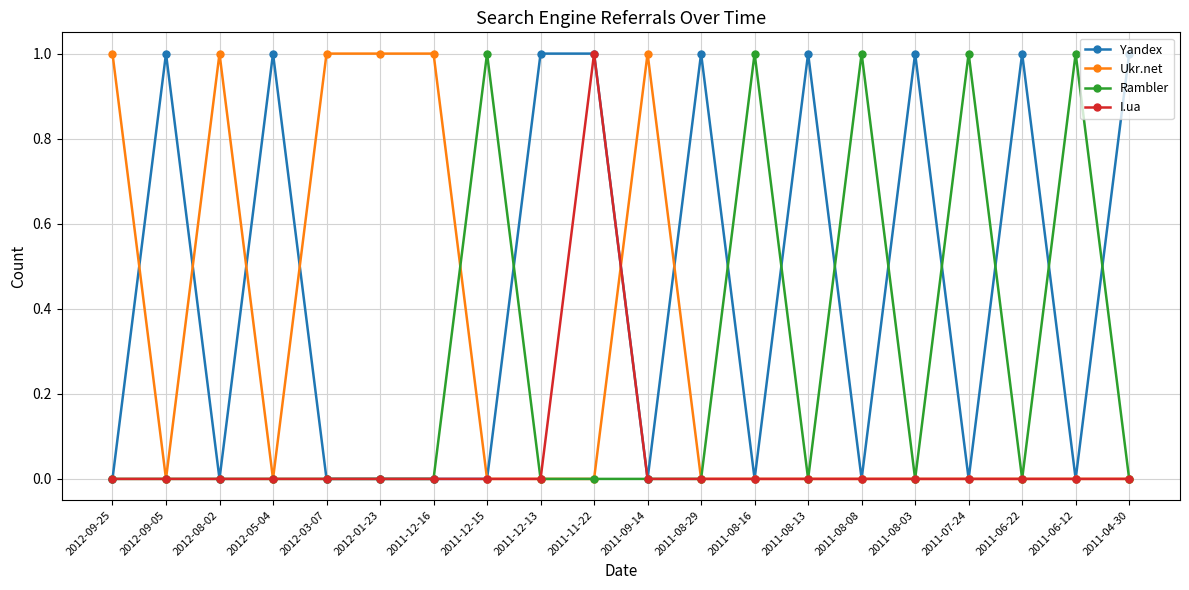

Does the chart have visible grid lines?

Yes